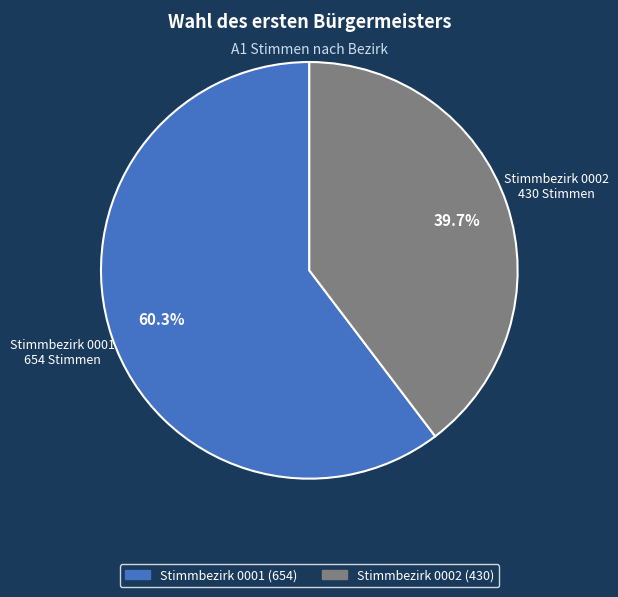

Does any single category account for the majority?

Yes